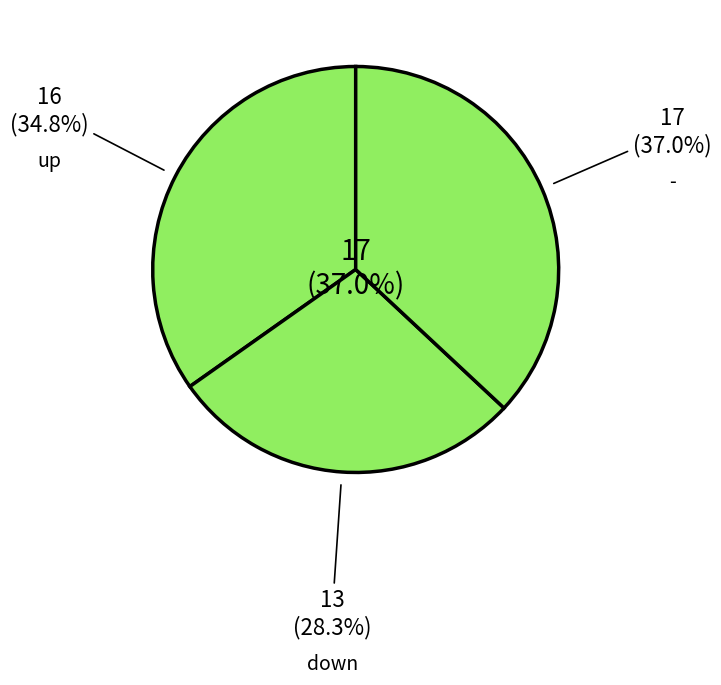

What portion of the pie excludes -?

63.0%